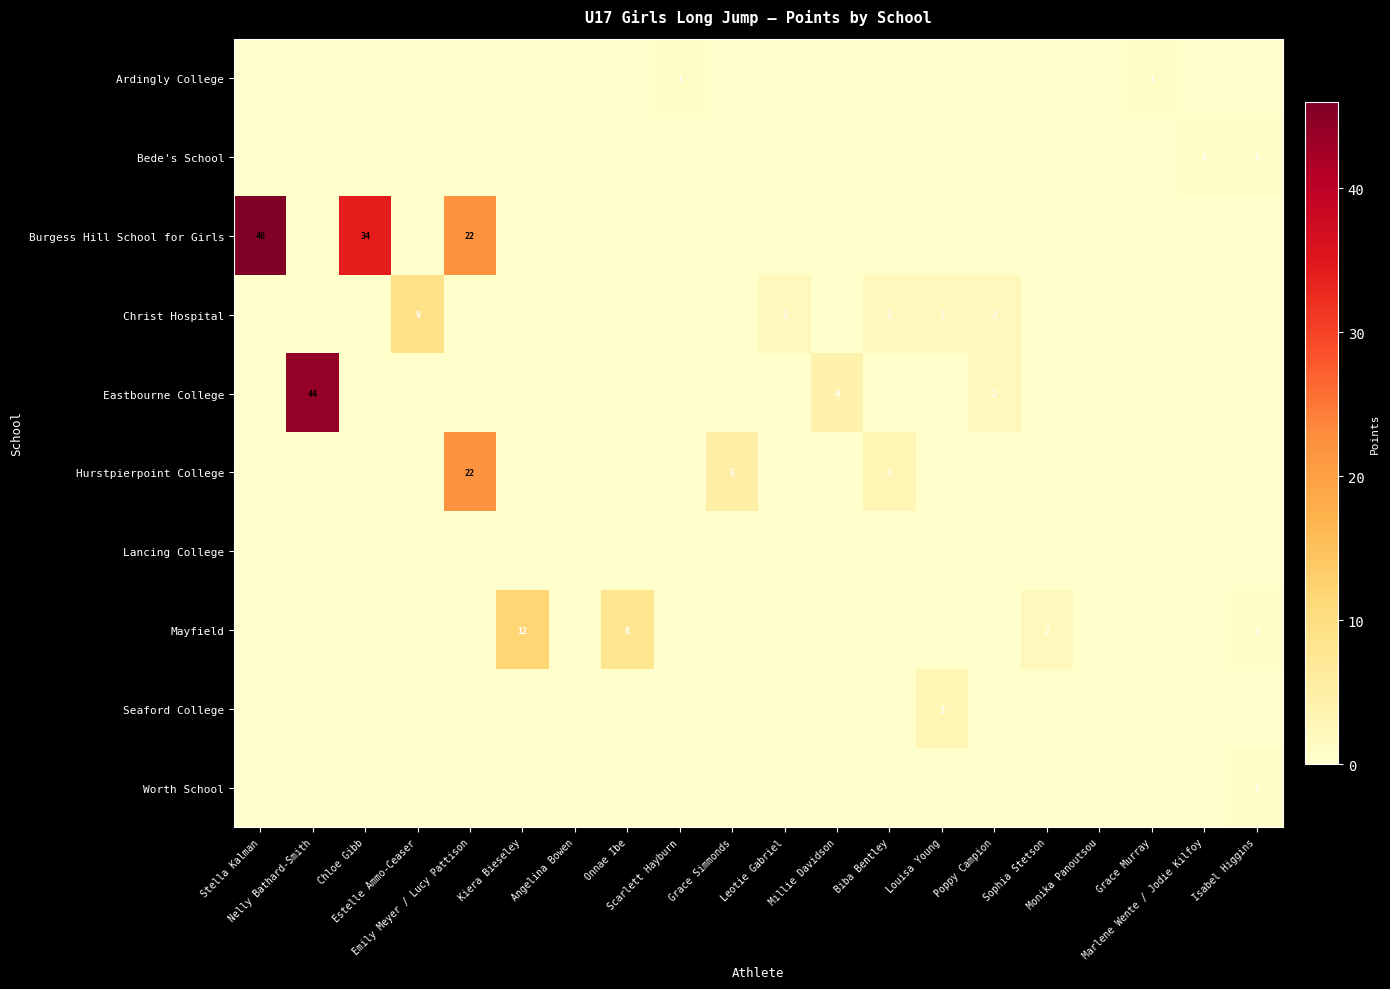

Which series changed the most between Poppy Campion and Sophia Stetson?

Christ Hospital